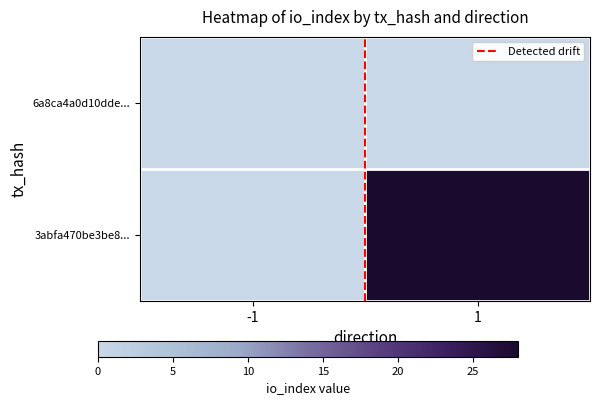

How many categories are shown in the chart?

2